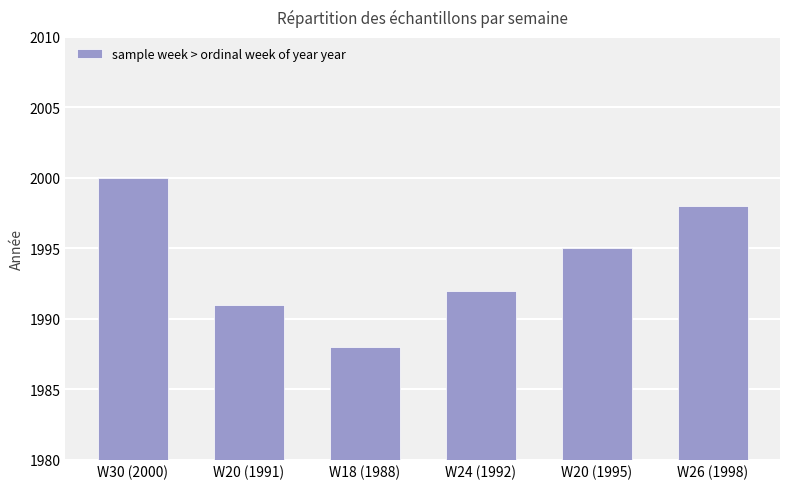

Which has a higher value, W30 (2000) or W20 (1991)?

W30 (2000)